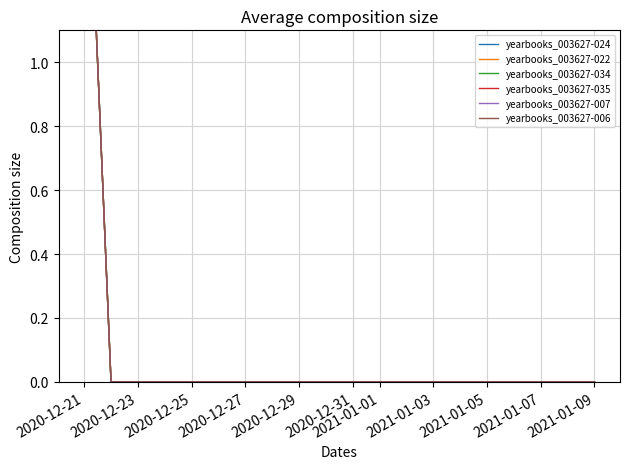

True or false: yearbooks_003627-022 and yearbooks_003627-035 intersect in this chart.

False